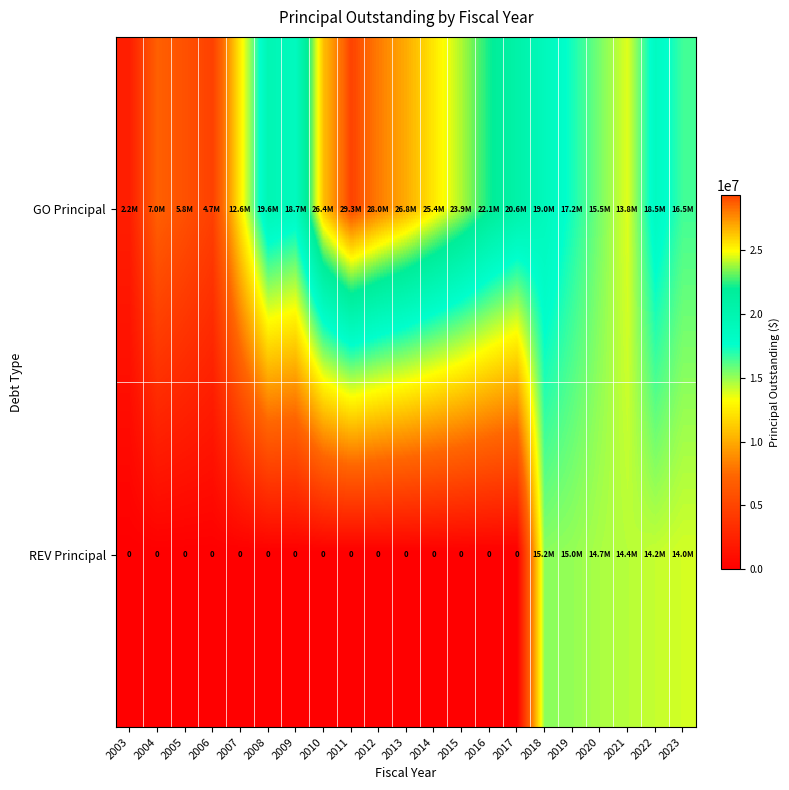

What is the greatest value displayed?

29325000.0